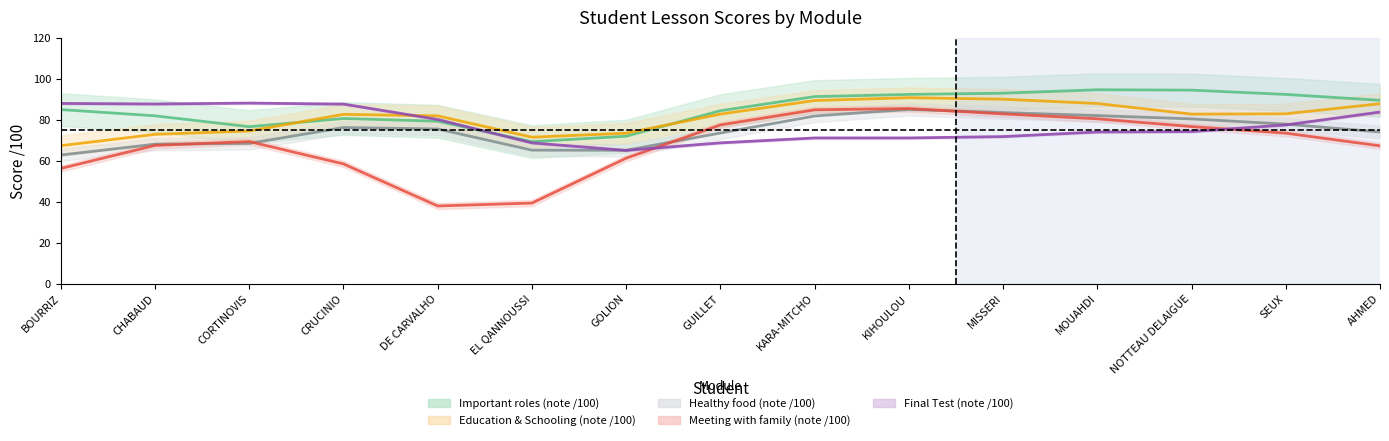

What is the label of the 6th point from the right?

KIHOULOU